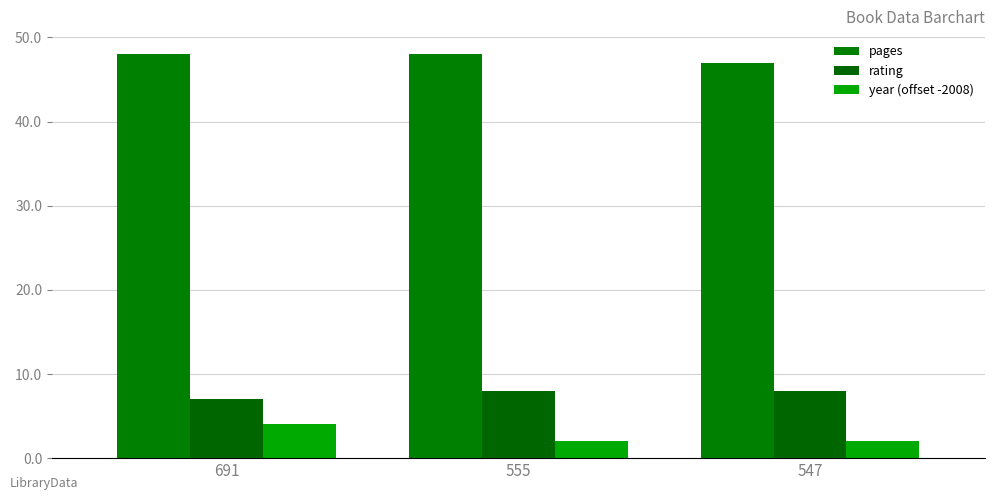

Reading left to right, list all the values displayed in this chart.

pages: 48	48	47
rating: 7	8	8
year (offset -2008): 4	2	2